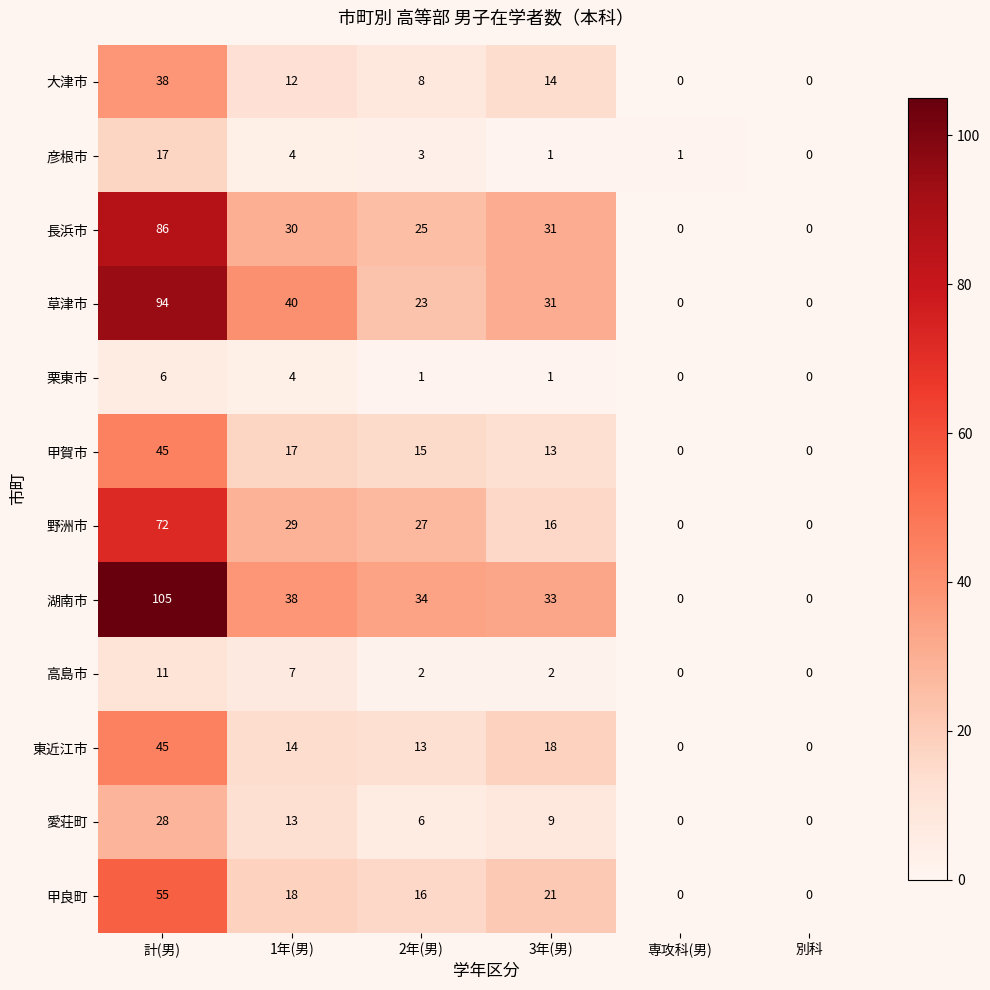

Between 3年(男) and 専攻科(男), which series saw the biggest shift?

湖南市